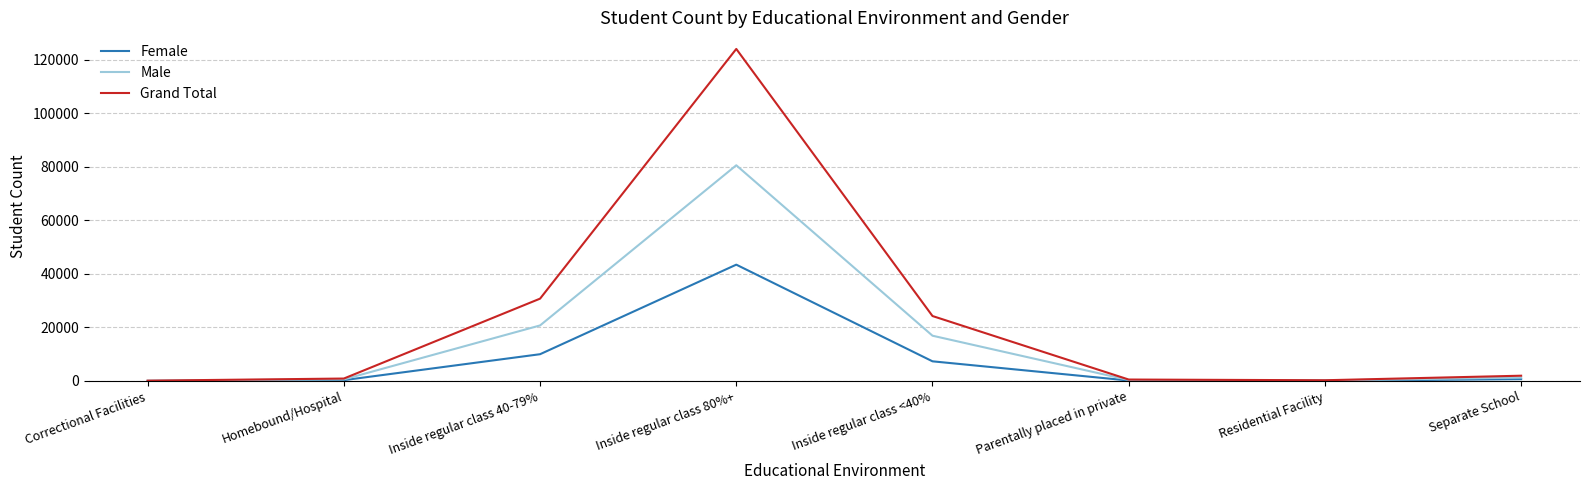

Which series has the largest total across all categories?

Grand Total